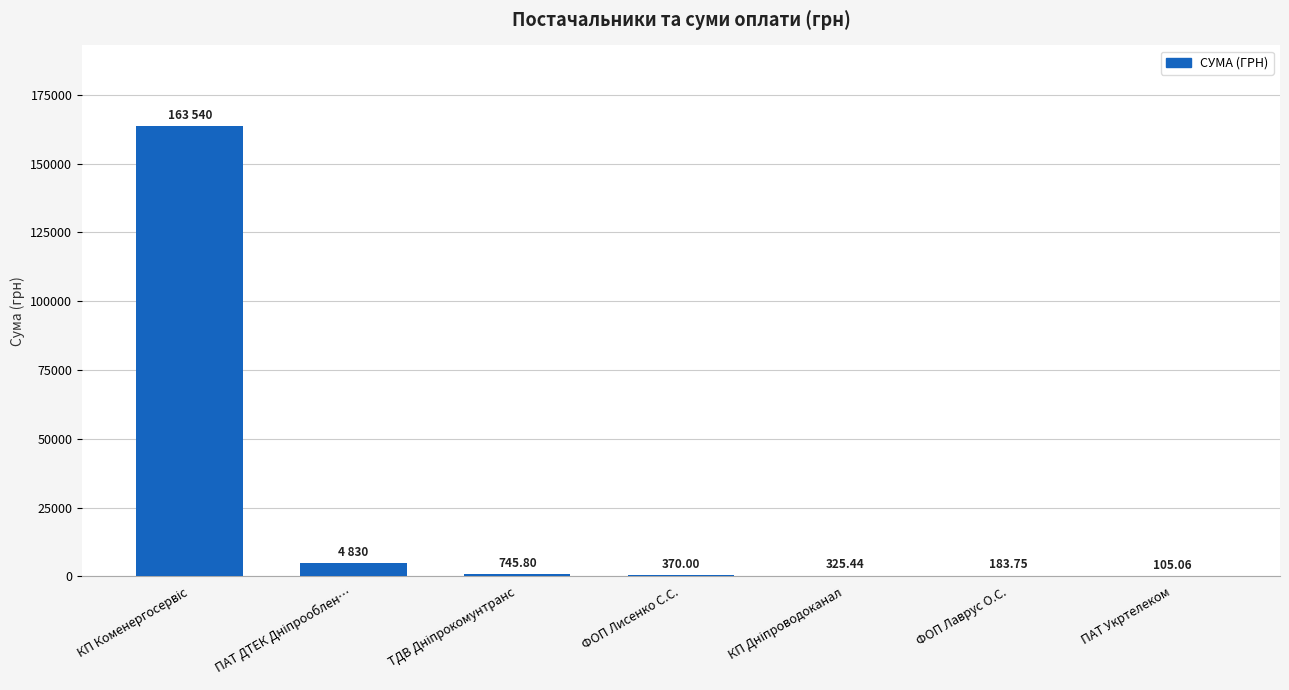

What is the sum of all values?

170100.0